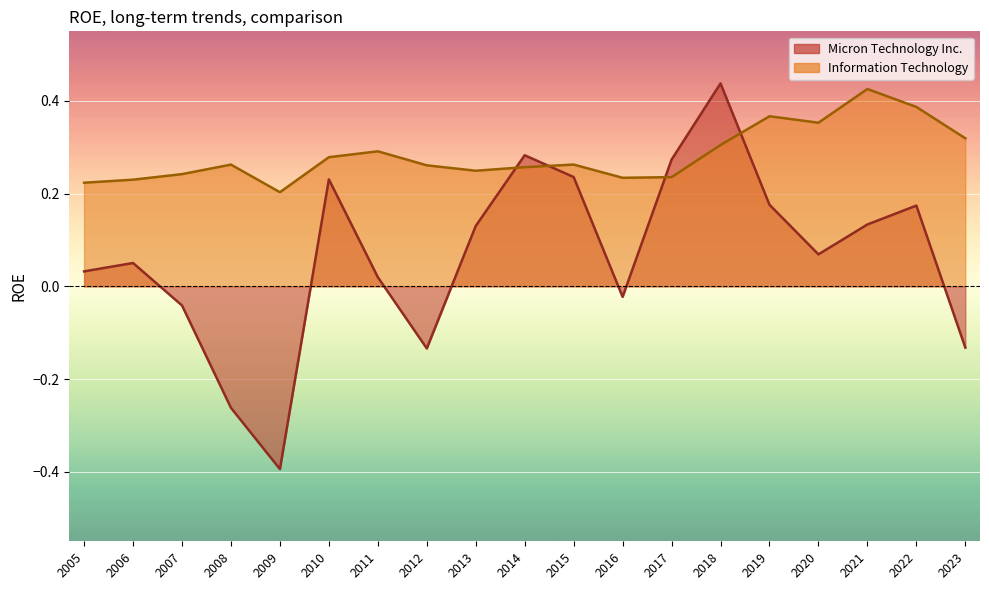

How many negative values does the Micron Technology Inc. series have?

6